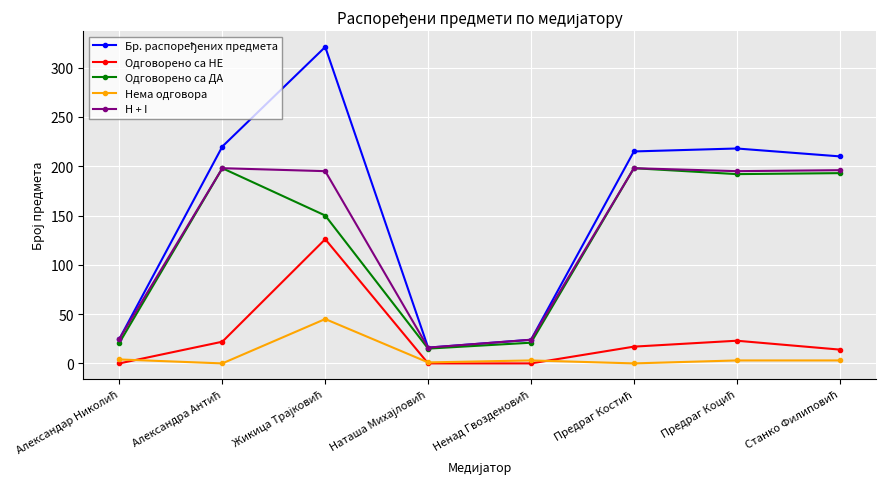

True or false: Одговорено са НЕ and Одговорено са ДА cross at least once.

False